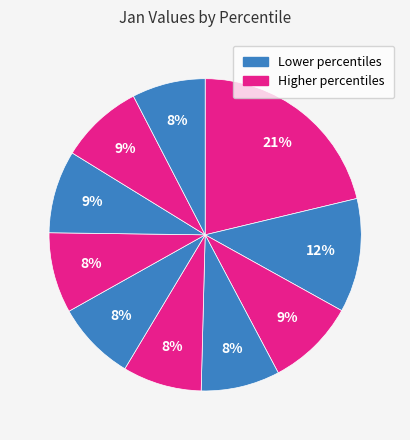

Which slice is the smallest?

pct95